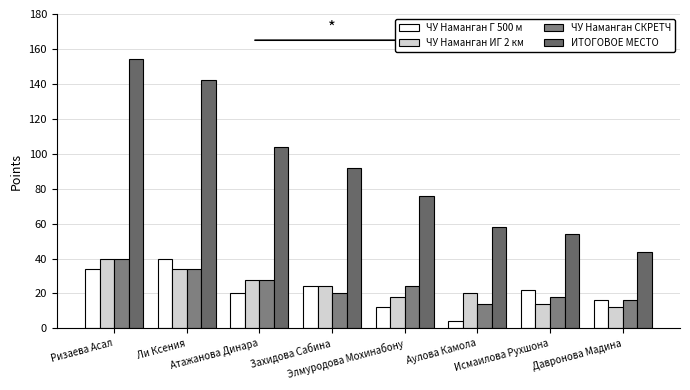

Which category has the lowest value across all series?

Аулова Камола